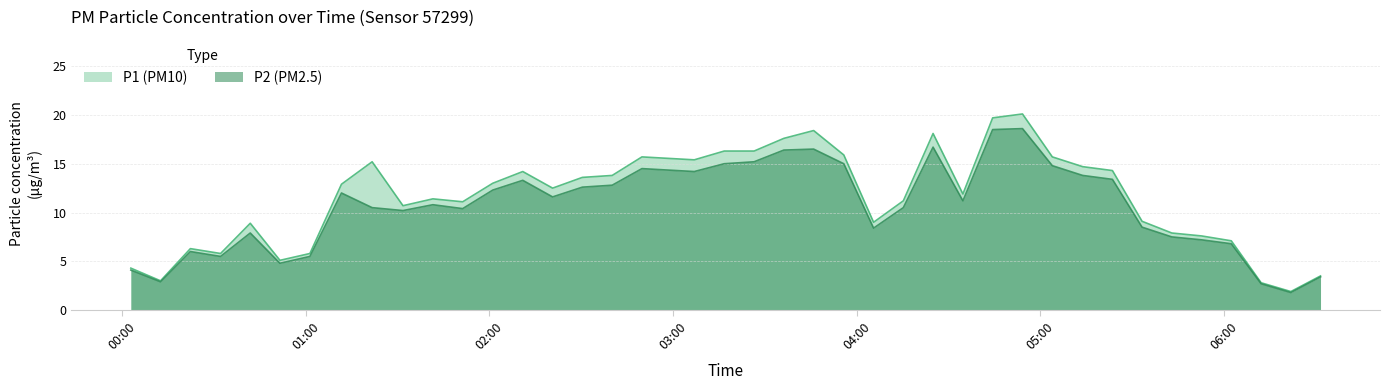

What is the label of the 23rd point from the left?

03:45